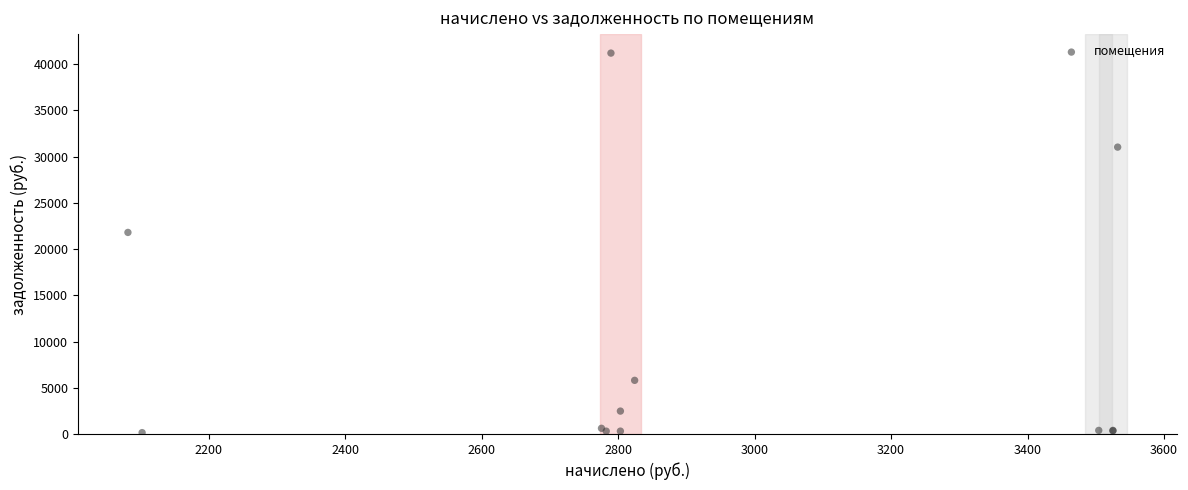

What Y value in the scatter plot is closest to 20666?

21794.6